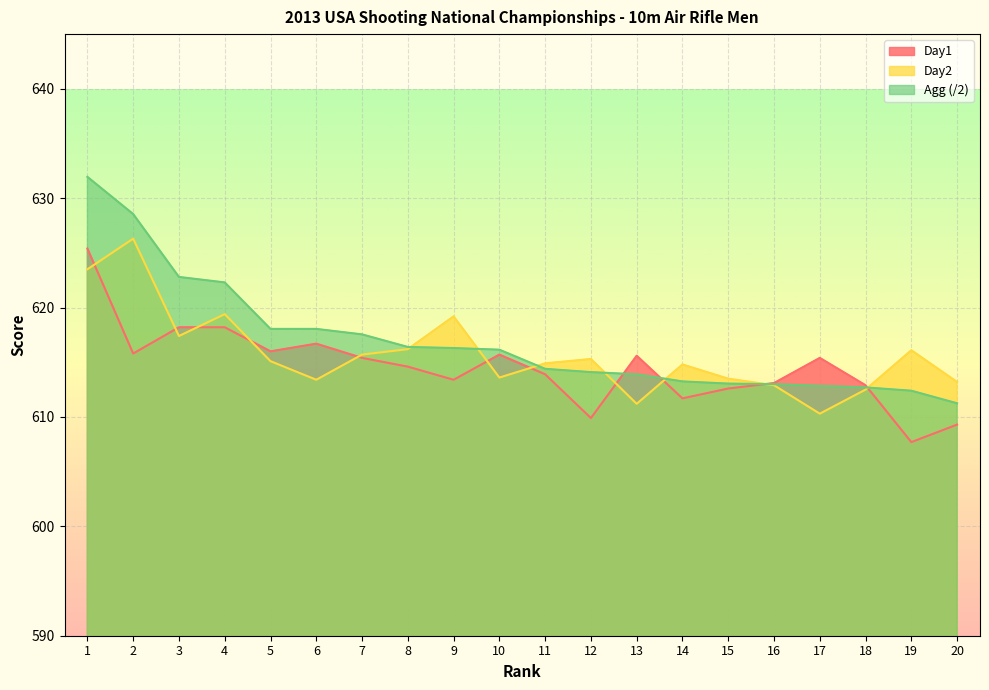

How many lines are shown in the chart?

3